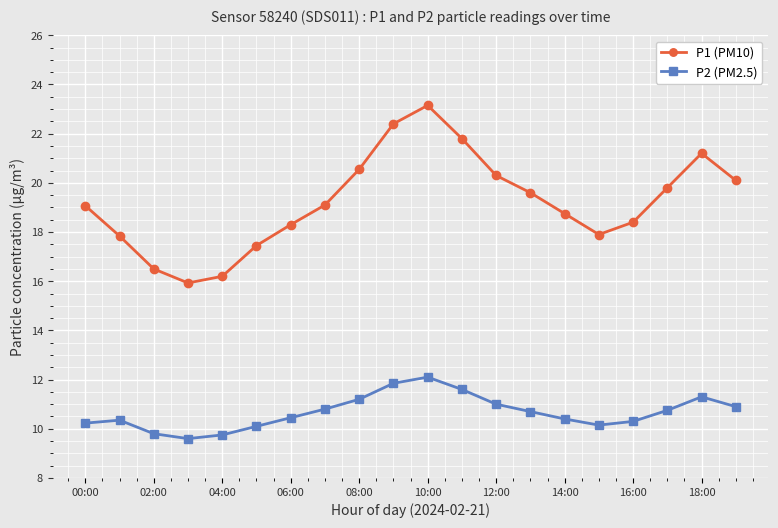

Does the chart display data point markers on the line(s)?

Yes